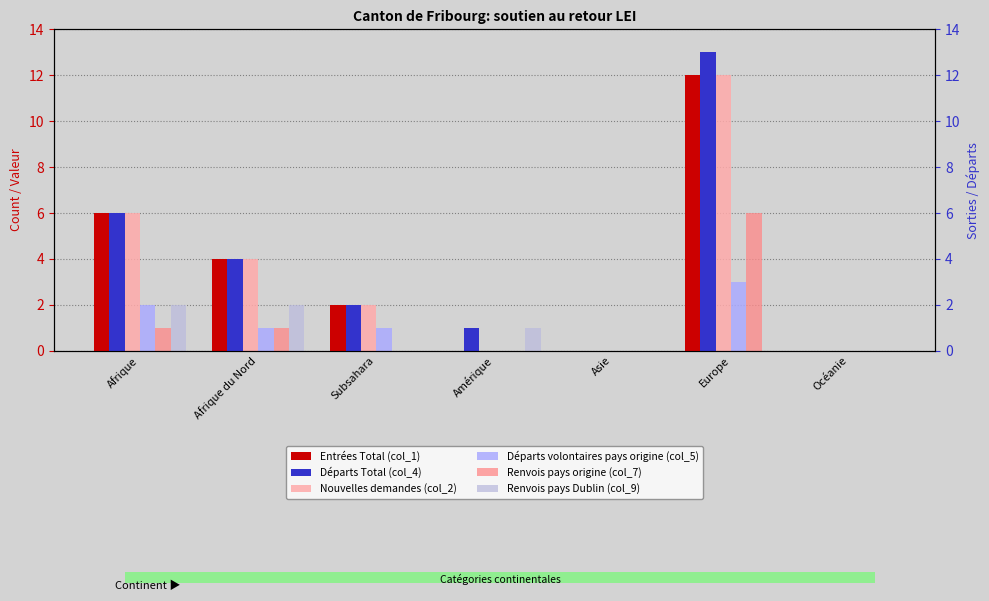

Count the Renvois pays origine (col_7) values in the range 0 to 1.

6